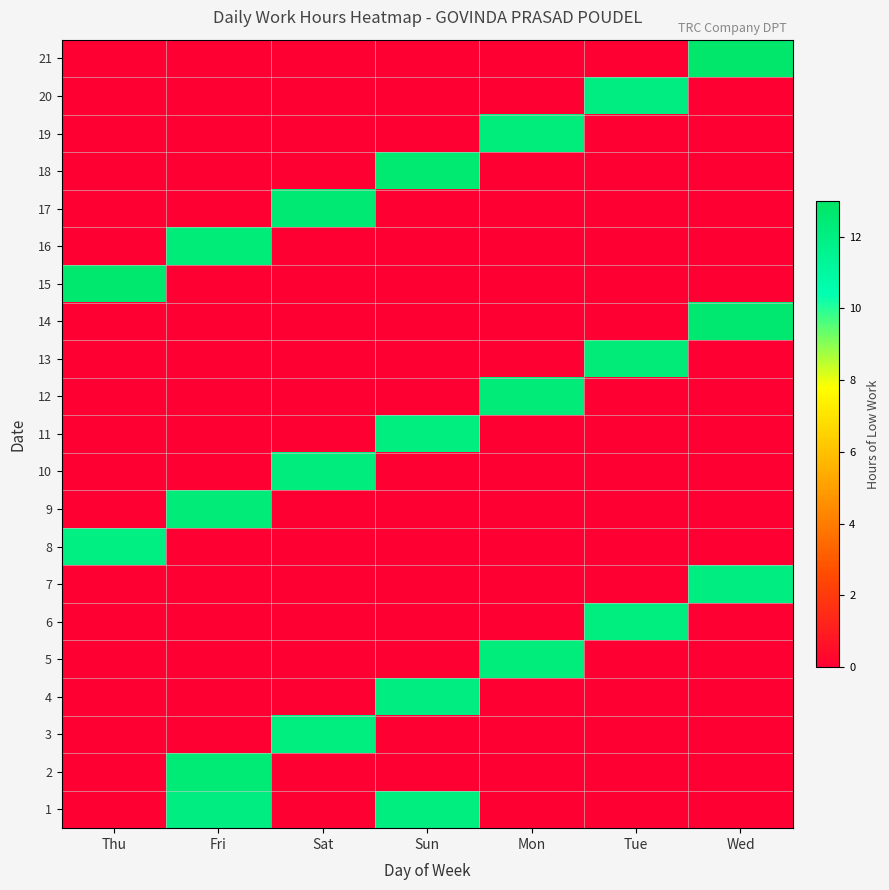

How many categories are shown in the chart?

7